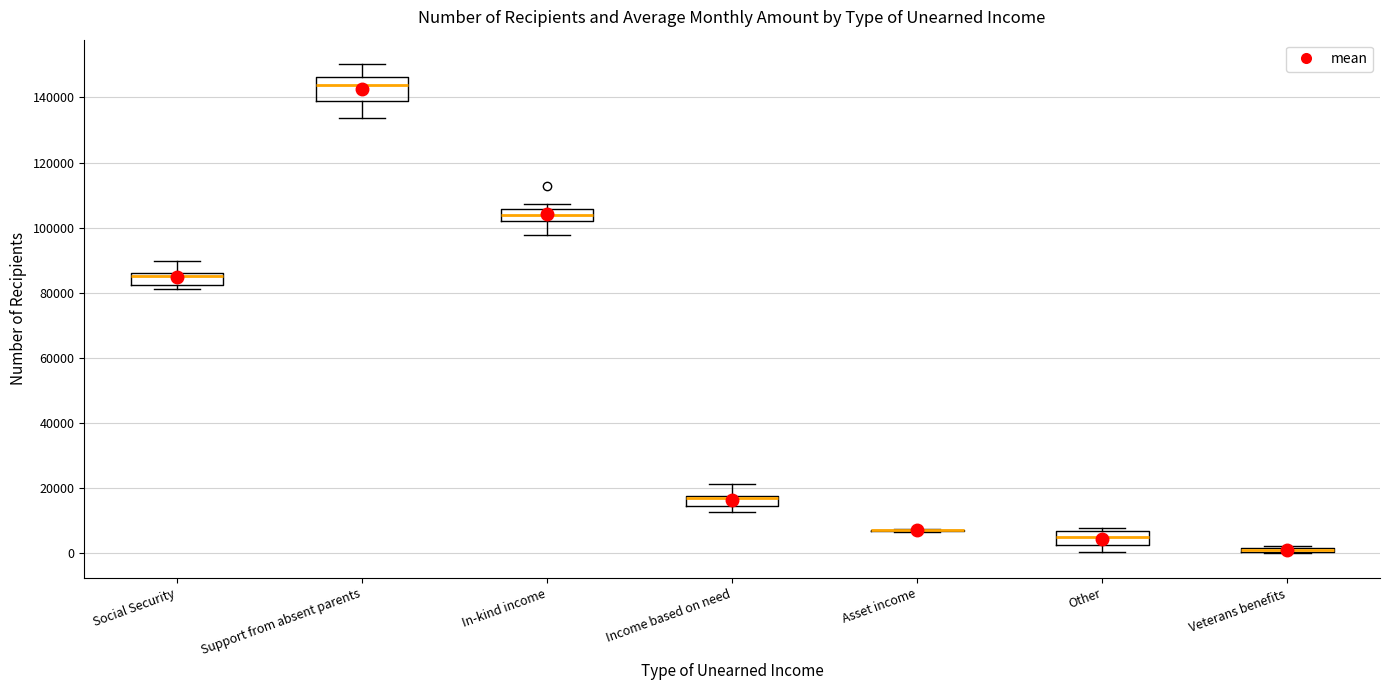

Comparing the boxes themselves (not the whiskers), which one is the tallest?

Support from absent parents